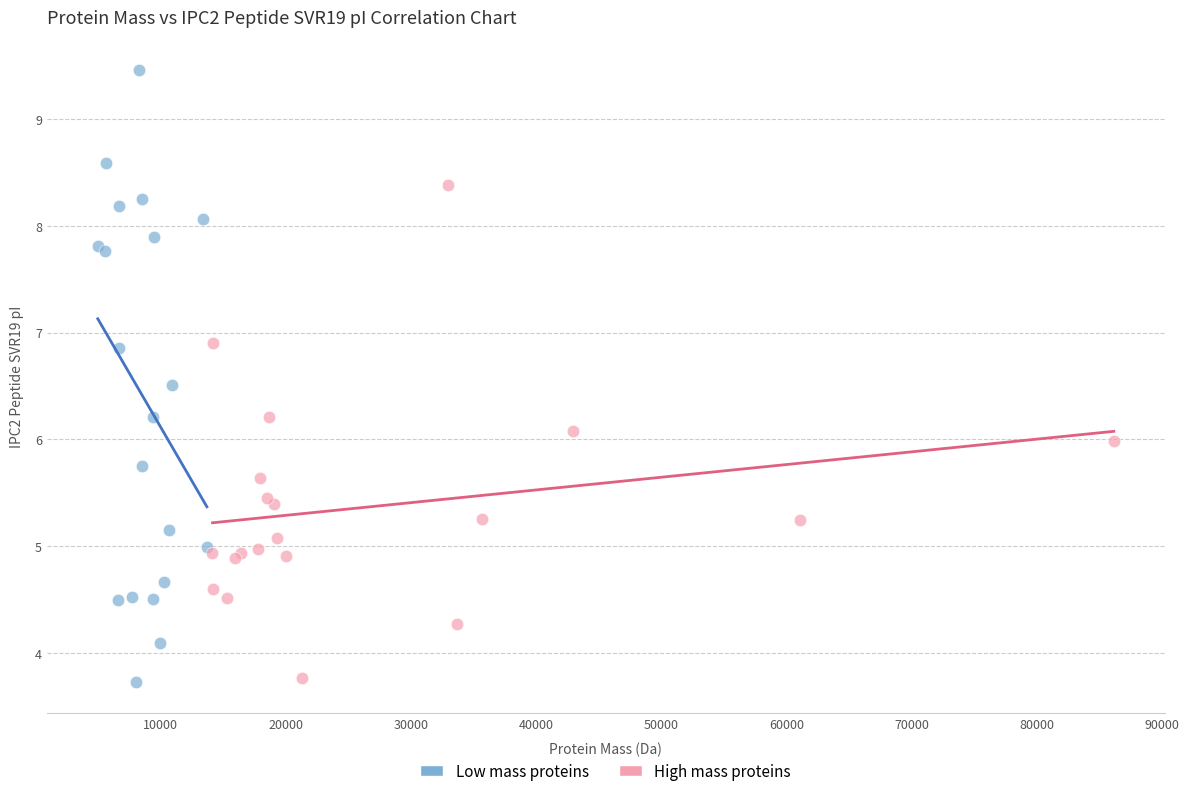

Which series has the largest Y range (max minus min)?

Low mass proteins